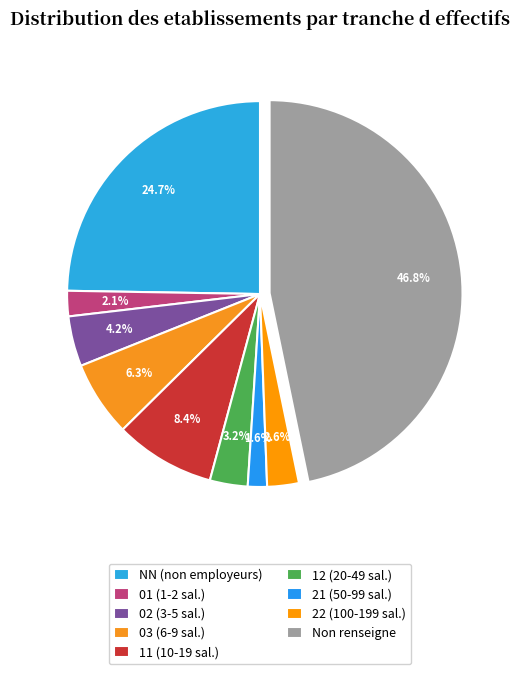

Rank the categories by value from highest to lowest.

Non renseigne, NN (non employeurs), 11 (10-19 sal.), 03 (6-9 sal.), 02 (3-5 sal.), 12 (20-49 sal.), 22 (100-199 sal.), 01 (1-2 sal.), 21 (50-99 sal.)